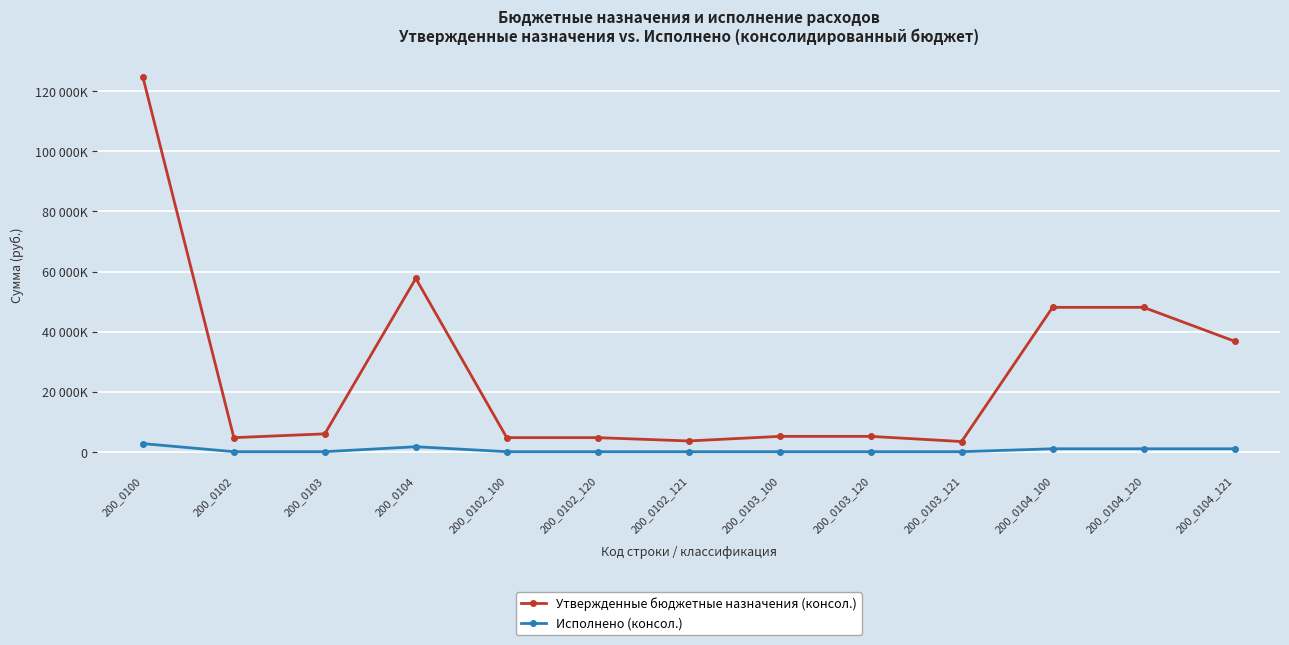

What are all the series names shown in the legend?

Утвержденные бюджетные назначения (консол.), Исполнено (консол.)